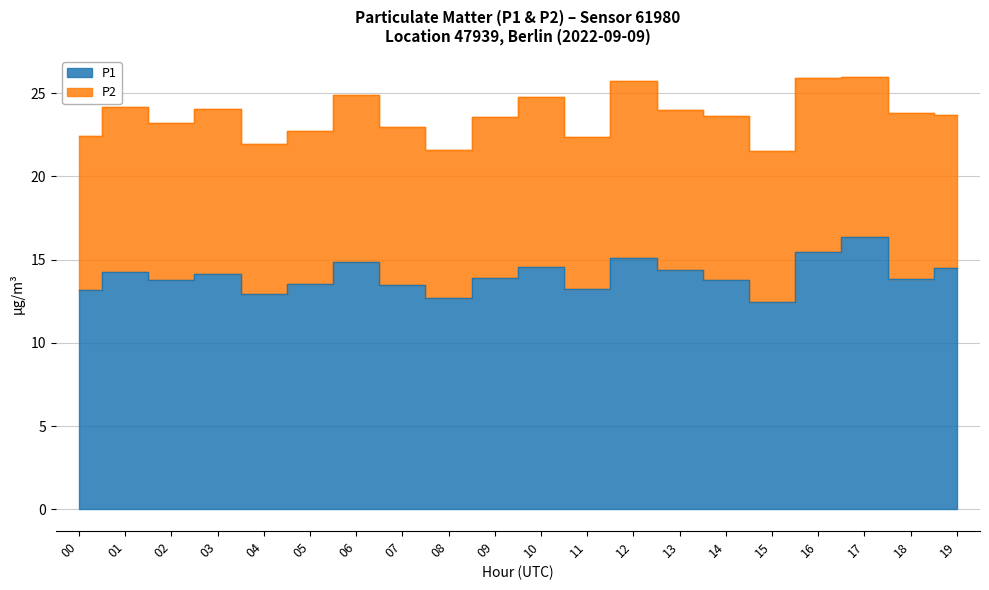

Between 06 and 17, which is larger?

17